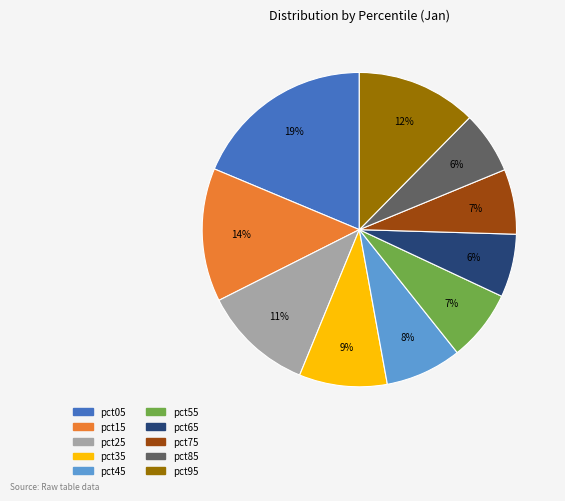

How many slices are in this pie chart?

10